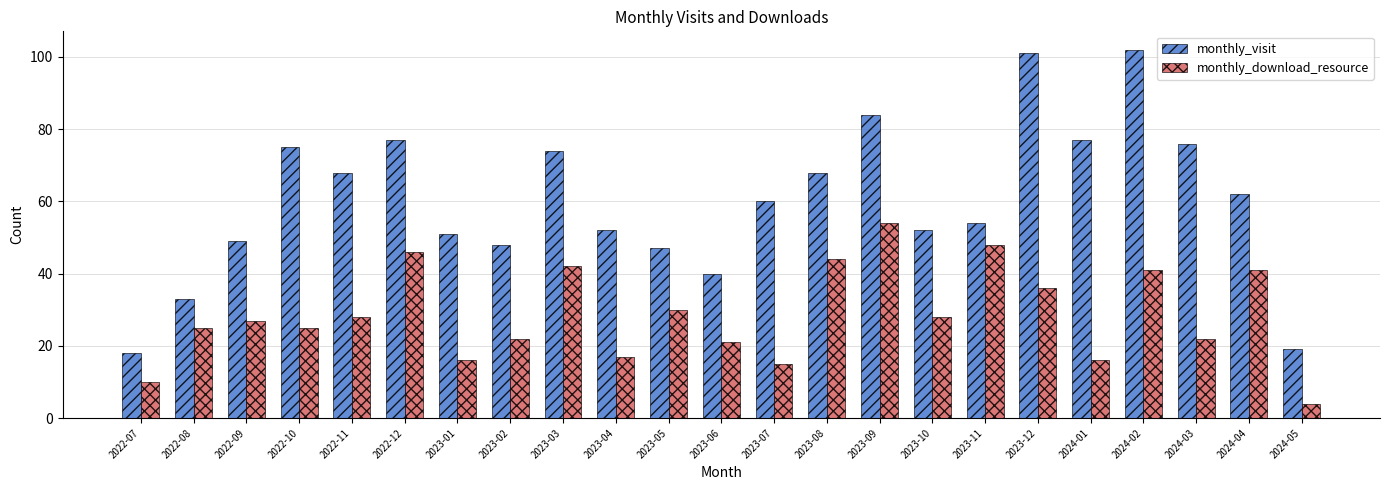

Rank the series at 2022-09 from highest to lowest value.

monthly_visit, monthly_download_resource